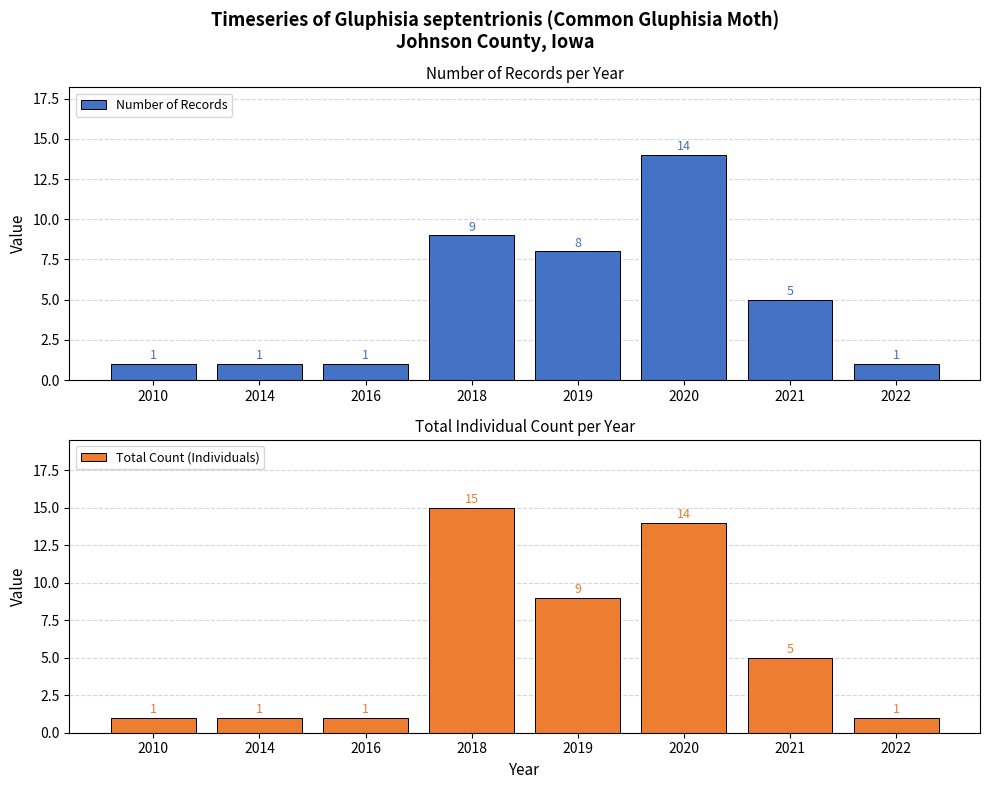

Count the number of data series in this chart.

2